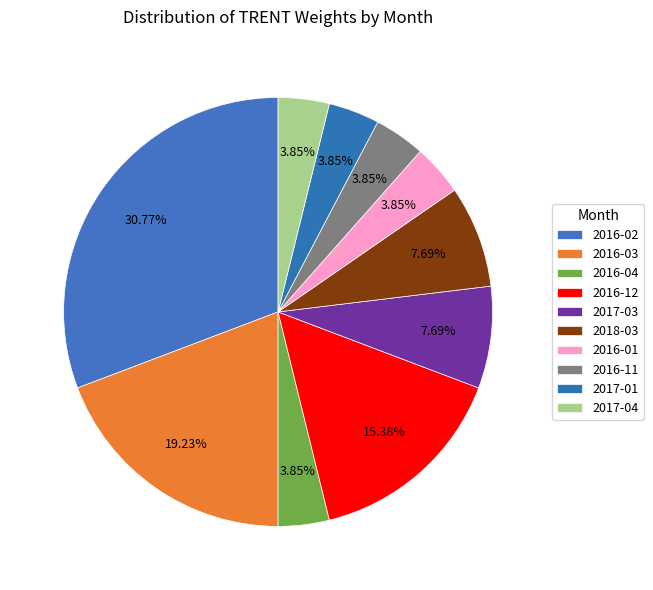

Count the number of slices in the pie.

10